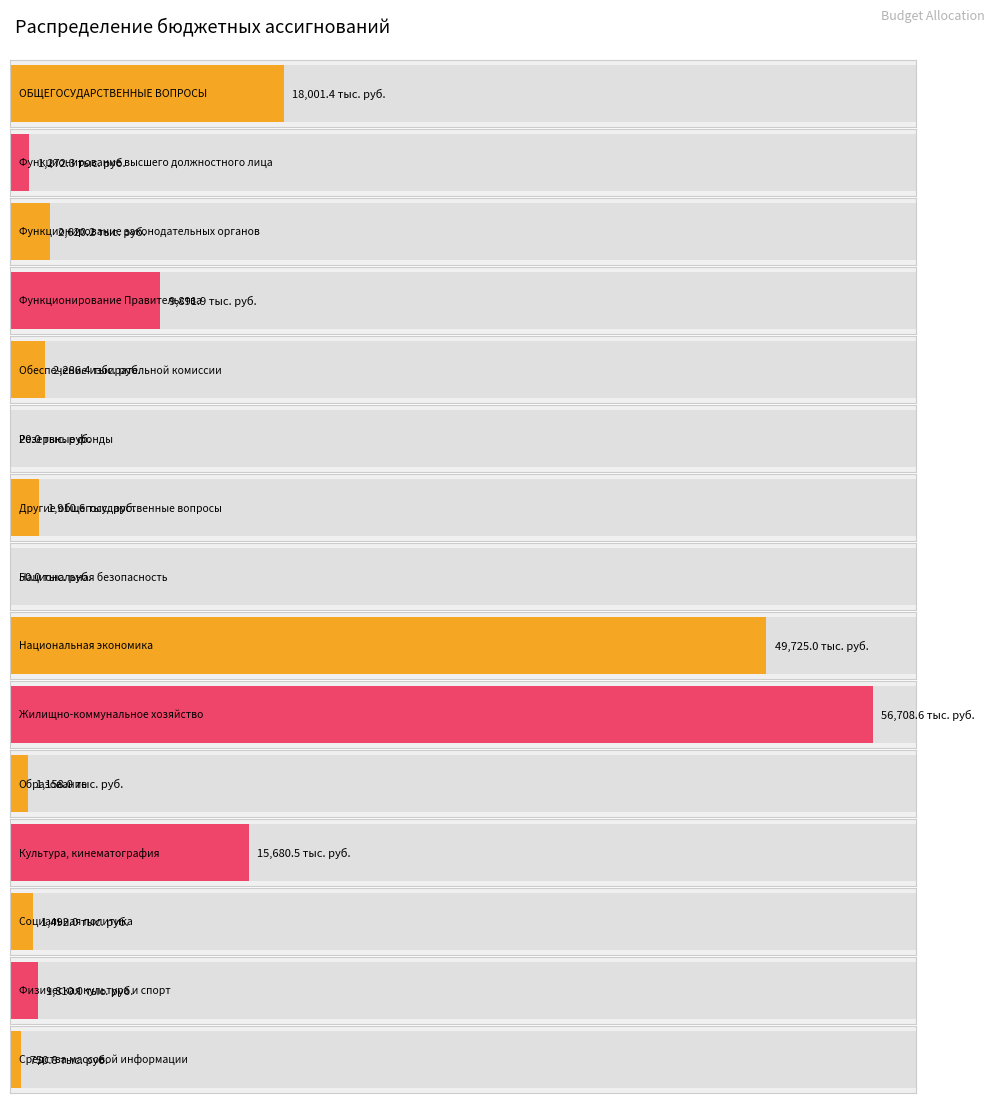

What is the minimum value shown in the chart?

20.0